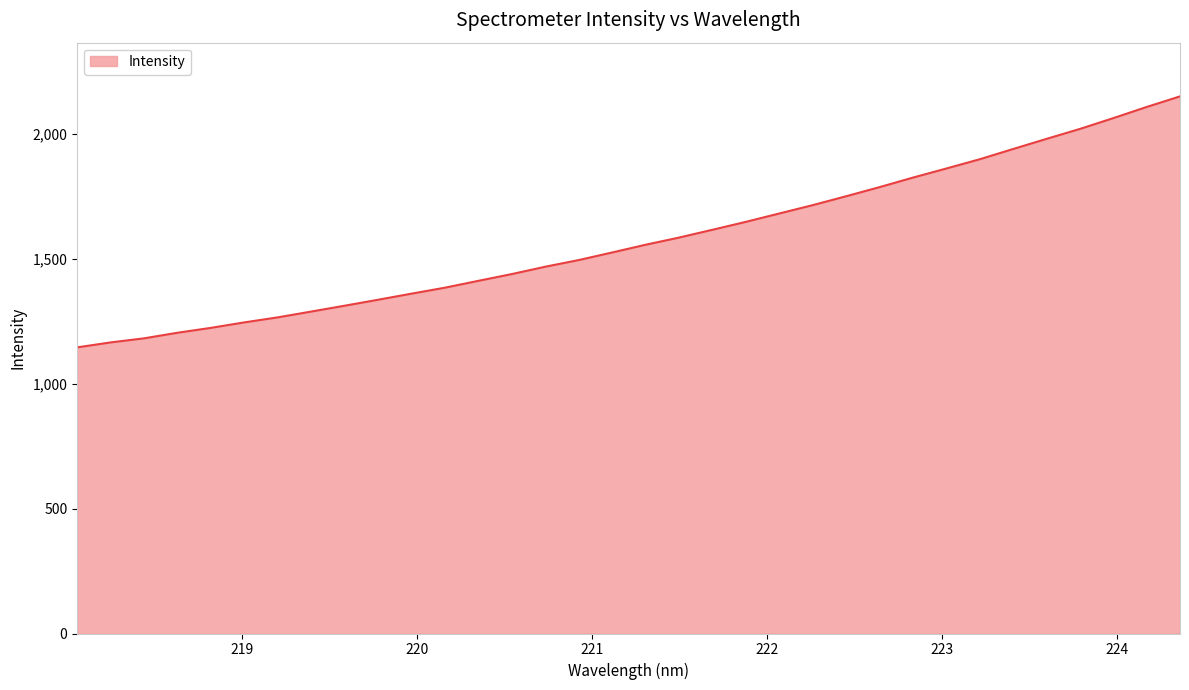

What is the minimum value shown in the chart?

1145.5